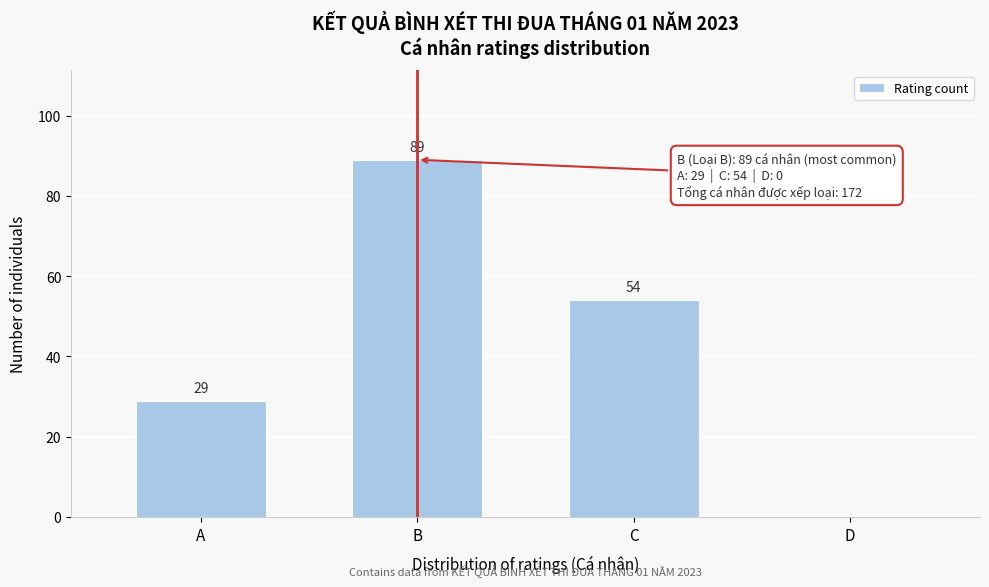

Reading left to right, transcribe all the data shown in this chart.

A=29	B=89	C=54	D=0